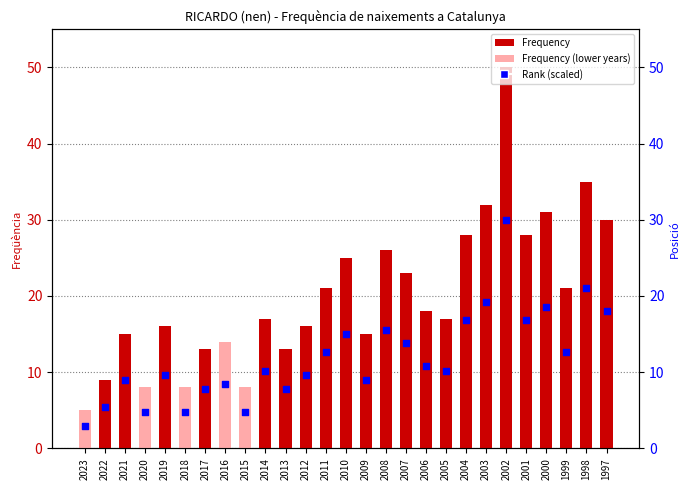

Which series reaches the minimum Y coordinate?

Rank (scaled)